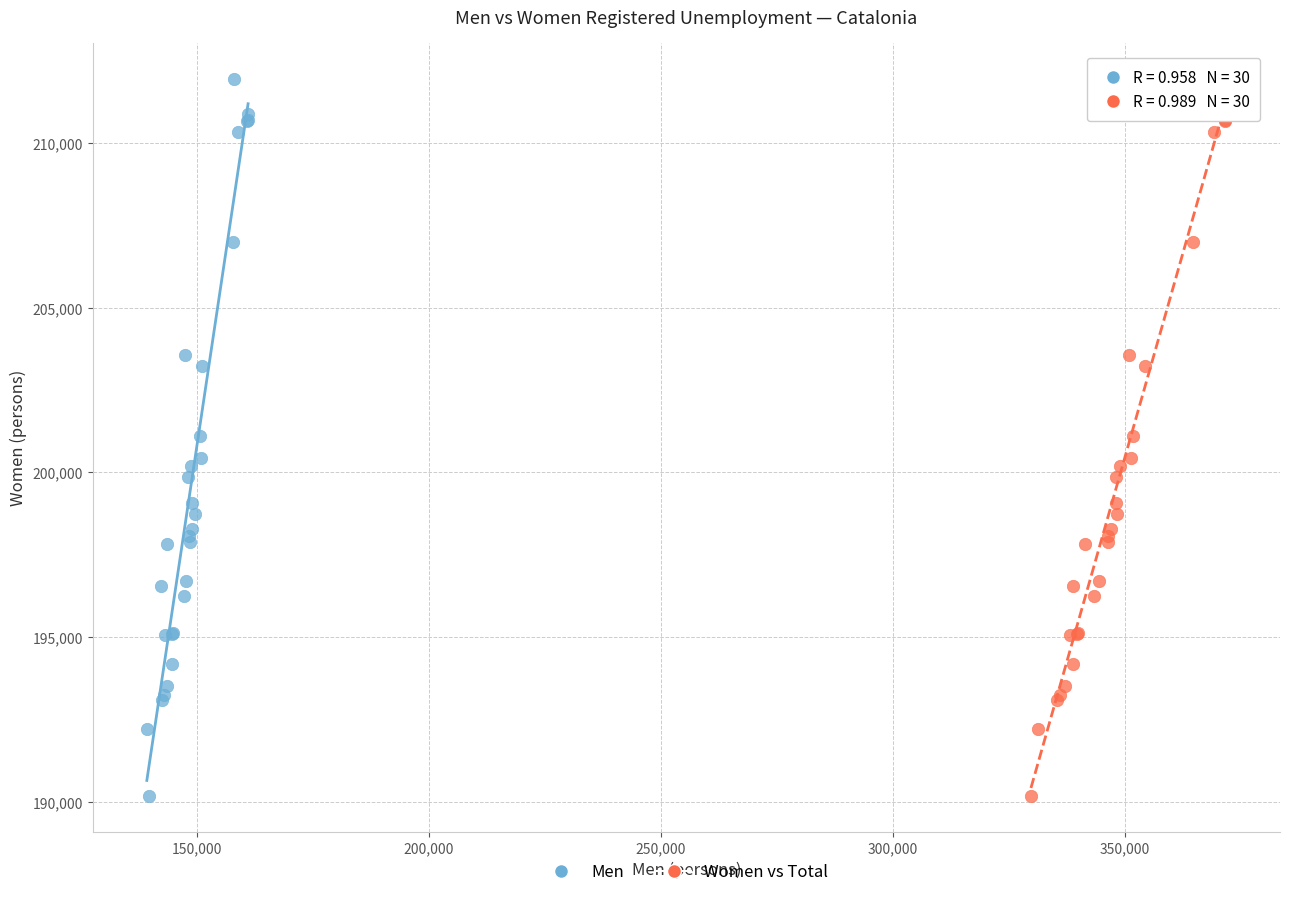

What are all the series names shown in the legend?

Men, Women vs Total